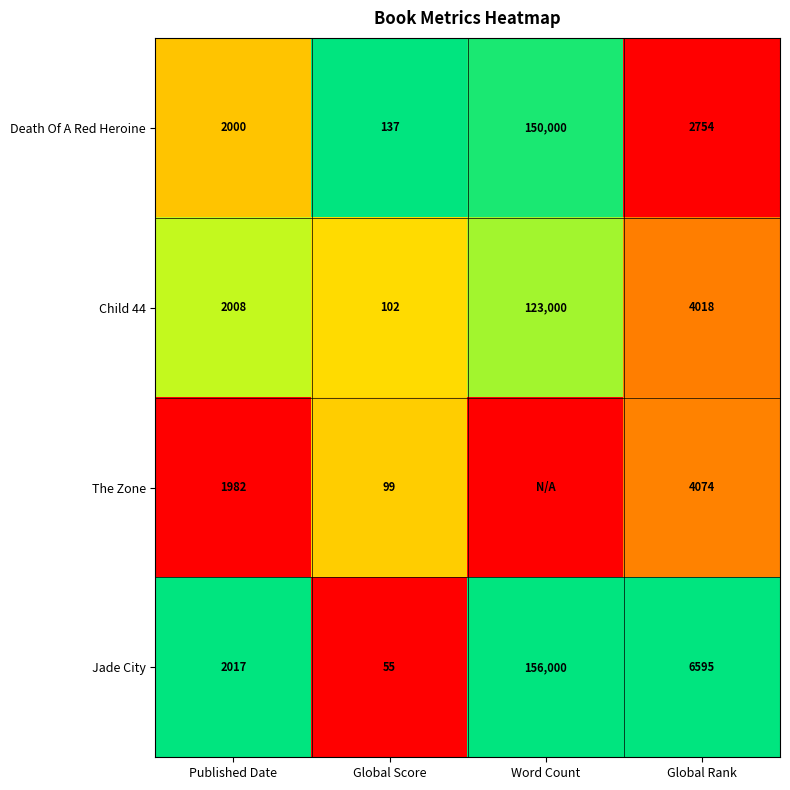

True or false: Death Of A Red Heroine has a value of 221 at Global Score.

False